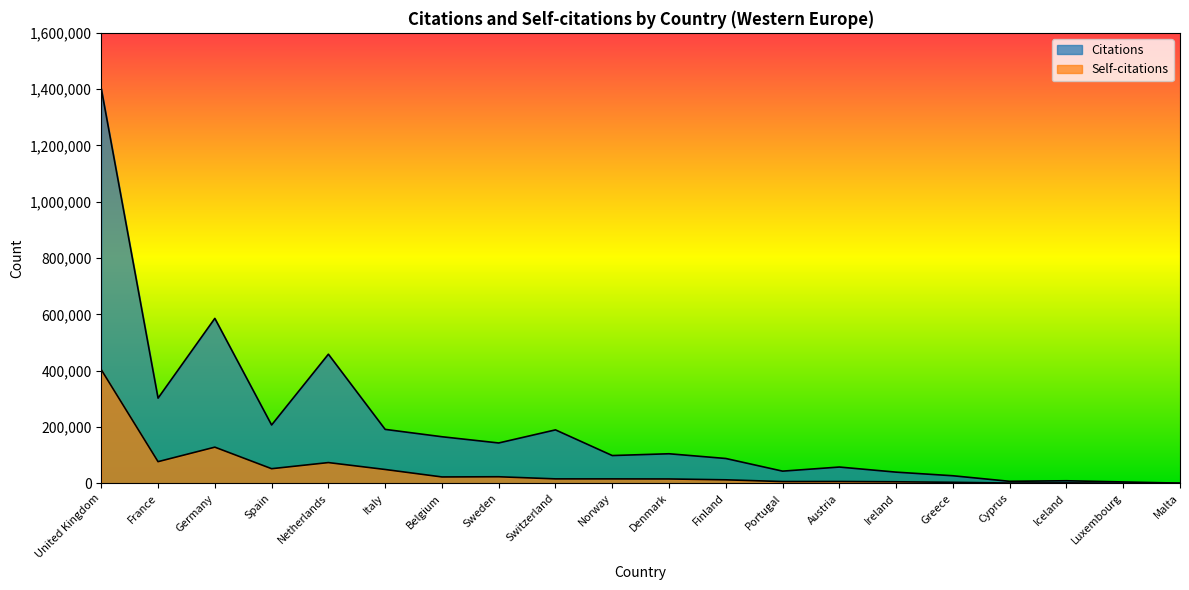

How many series are shown in this chart?

2